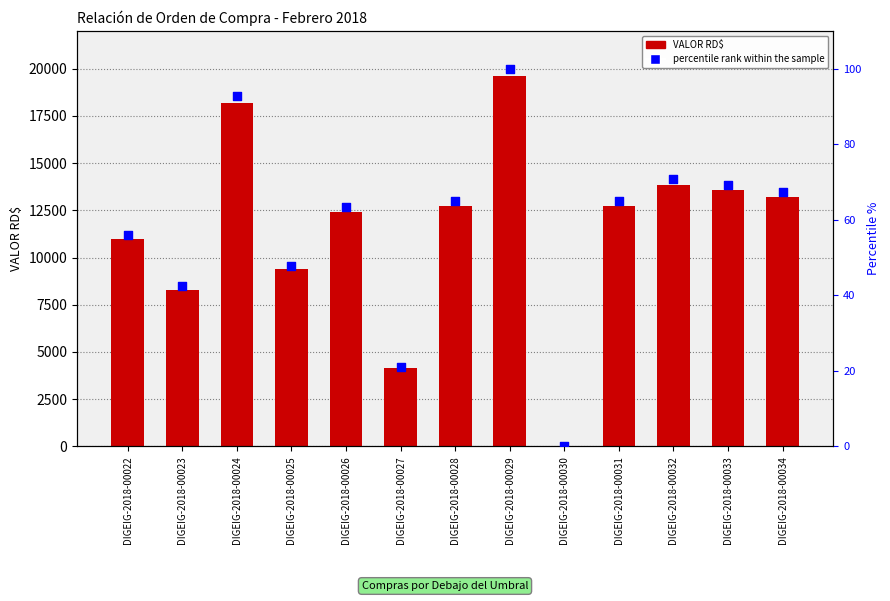

What are all the series names shown in the legend?

VALOR RD$, percentile rank within the sample